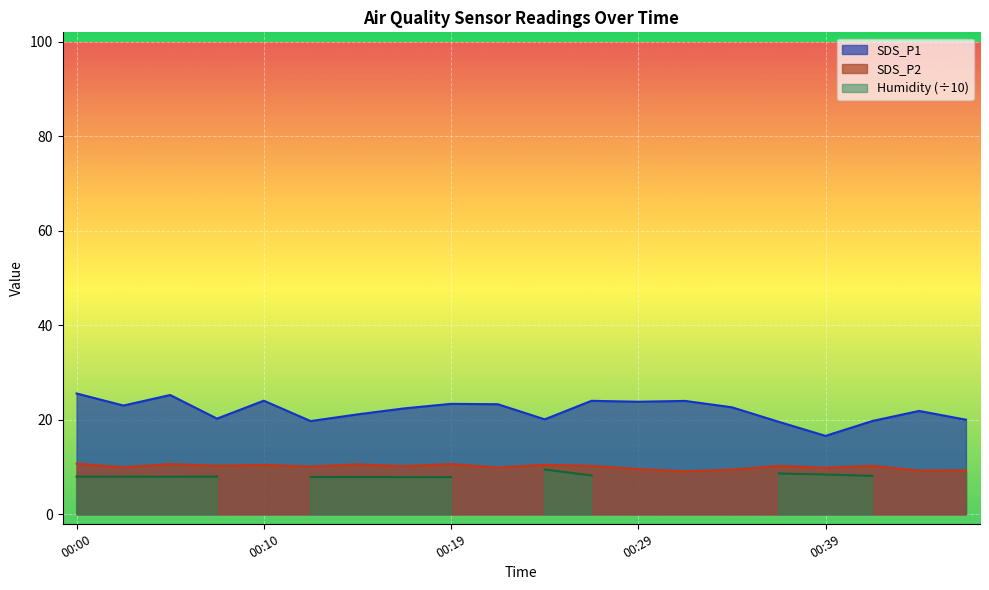

Does the chart display data point markers on the line(s)?

No